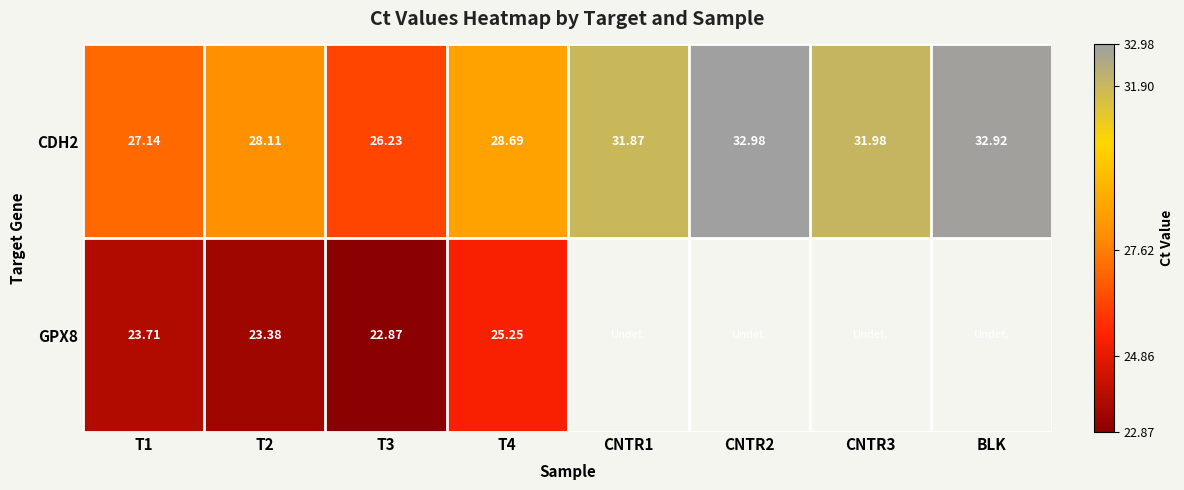

Is the value of CDH2 at T3 greater than the value of GPX8 at T1?

Yes